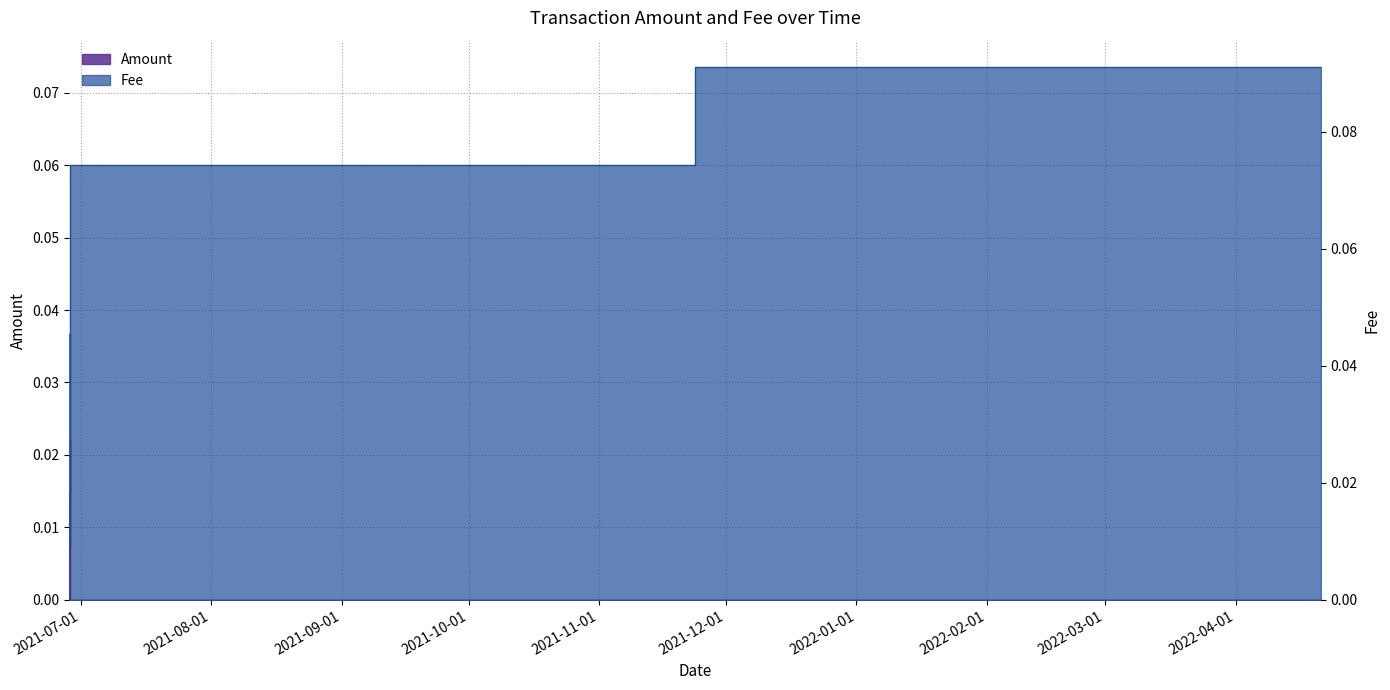

What is the sum of all Amount values?

0.1